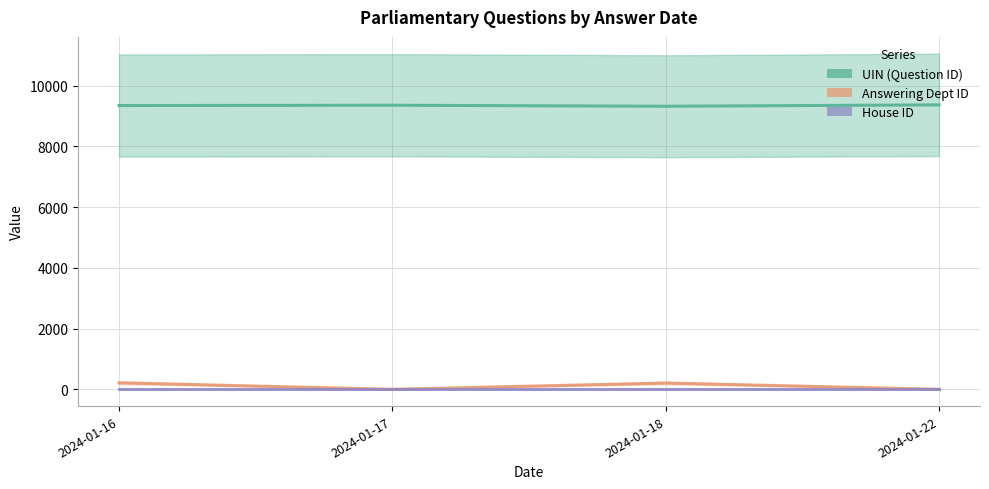

What is the highest value of the House ID series?

1